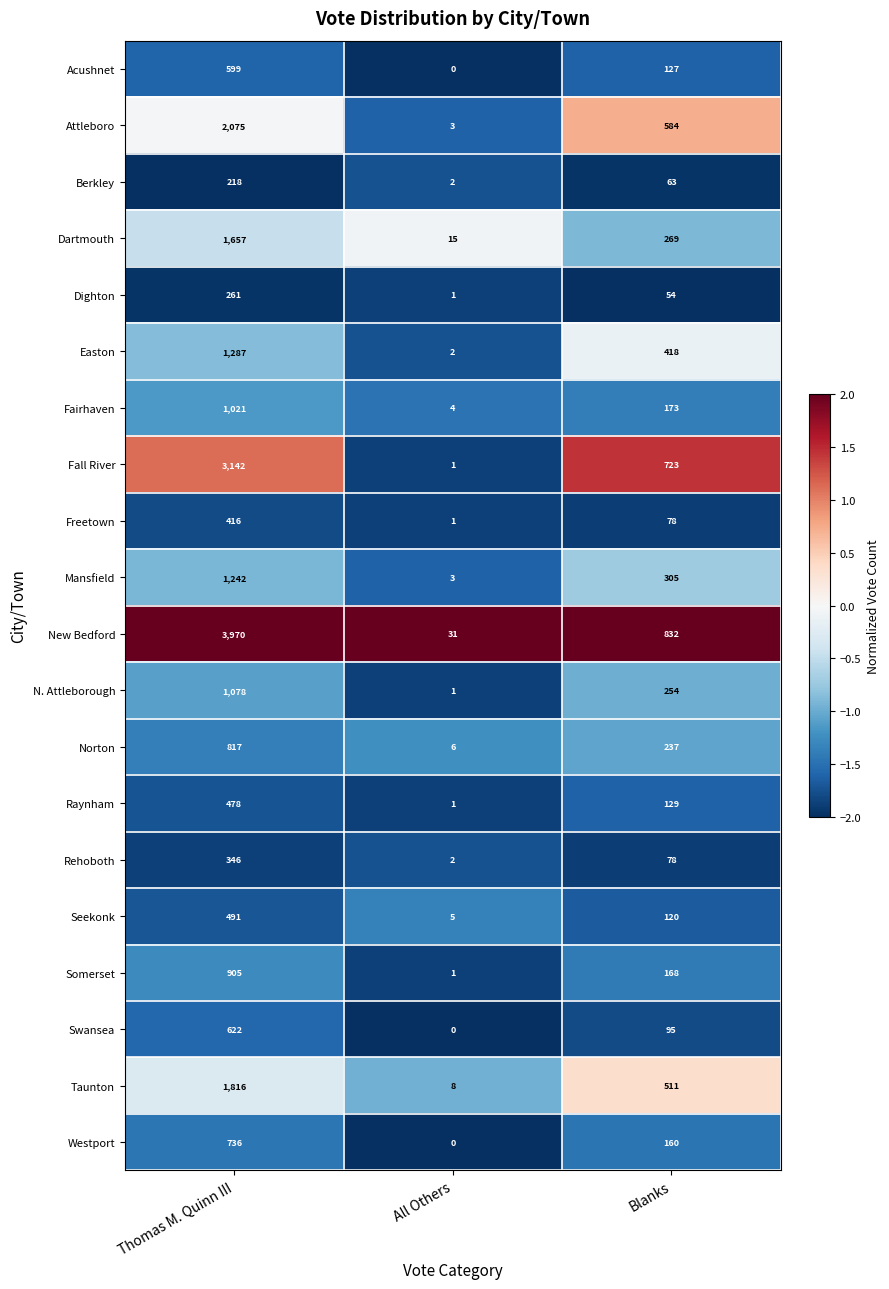

Is the value of Norton at All Others greater than the value of Taunton at Blanks?

No